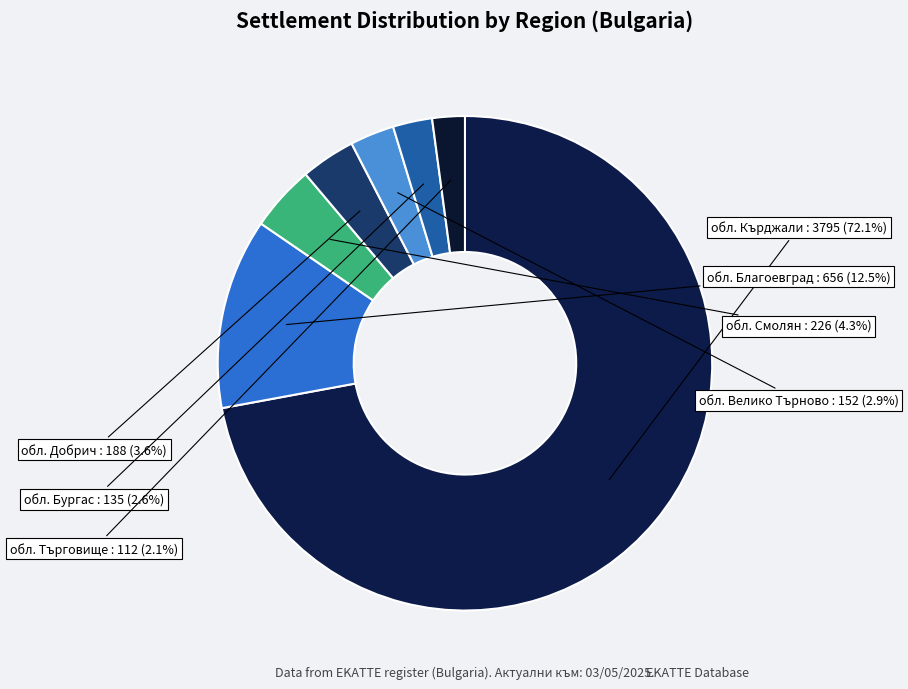

Which has a higher value, обл. Търговище or обл. Добрич?

обл. Добрич